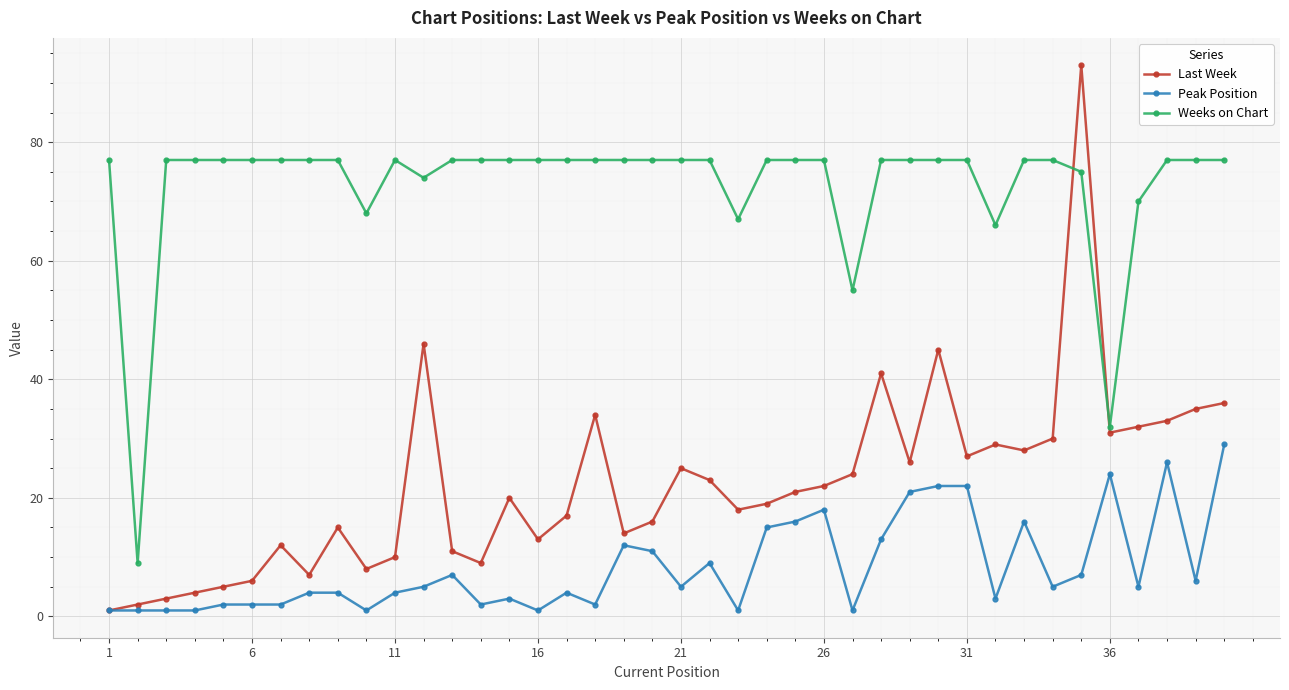

Reading left to right, transcribe all the data shown in this chart.

Last Week: 1	2	3	4	5	6	12	7	15	8	10	46	11	9	20	13	17	34	14	16	25	23	18	19	21	22	24	41	26	45	27	29	28	30	93	31	32	33	35	36
Peak Position: 1	1	1	1	2	2	2	4	4	1	4	5	7	2	3	1	4	2	12	11	5	9	1	15	16	18	1	13	21	22	22	3	16	5	7	24	5	26	6	29
Weeks on Chart: 77	9	77	77	77	77	77	77	77	68	77	74	77	77	77	77	77	77	77	77	77	77	67	77	77	77	55	77	77	77	77	66	77	77	75	32	70	77	77	77